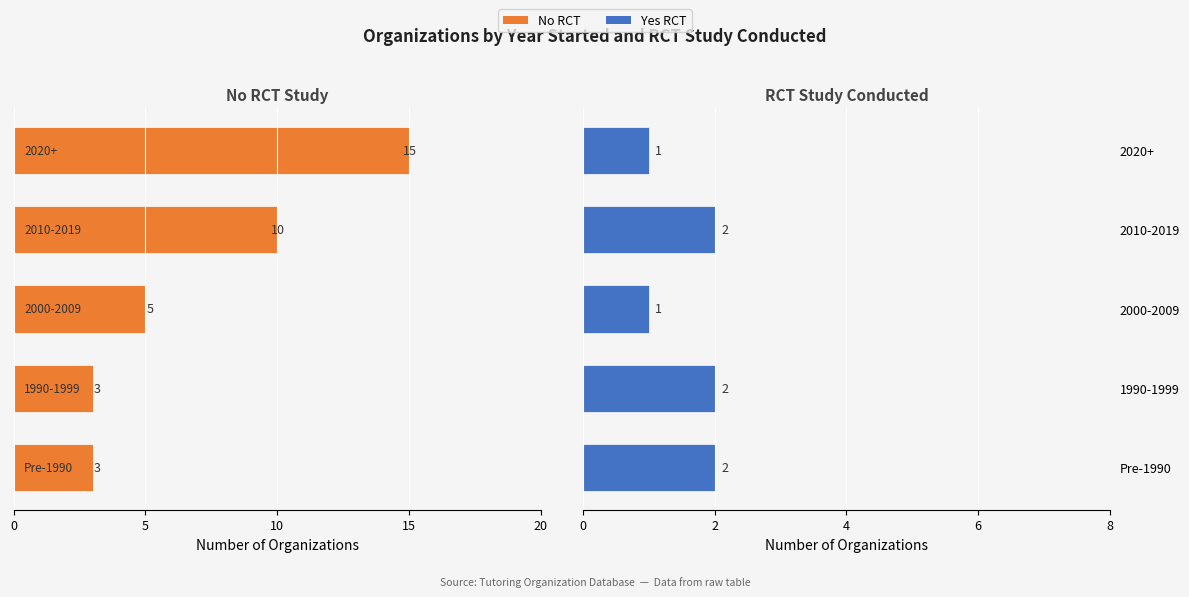

The Yes series shows 1 at 2000-2009. True or false?

False